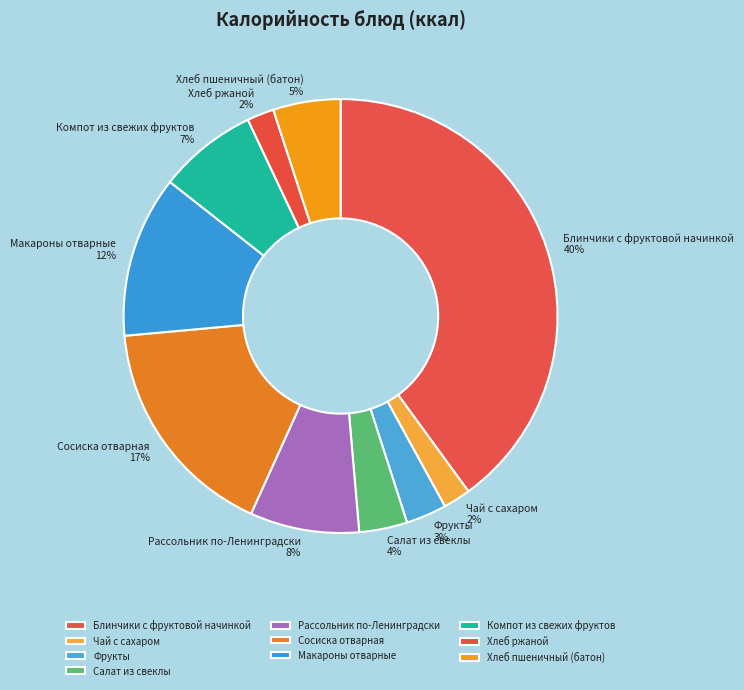

To the nearest percent, what is the difference between the Блинчики с фруктовой начинкой and Чай с сахаром slice percentages?

38%